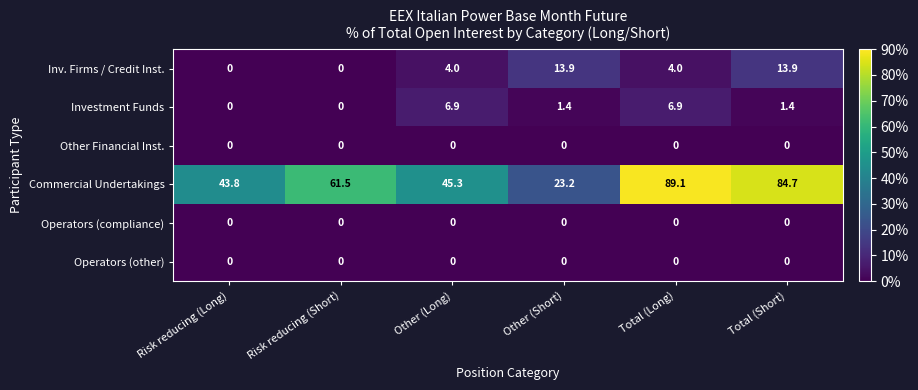

Rank the categories by Commercial Undertakings value from lowest to highest.

Other (Short), Risk reducing (Long), Other (Long), Risk reducing (Short), Total (Short), Total (Long)